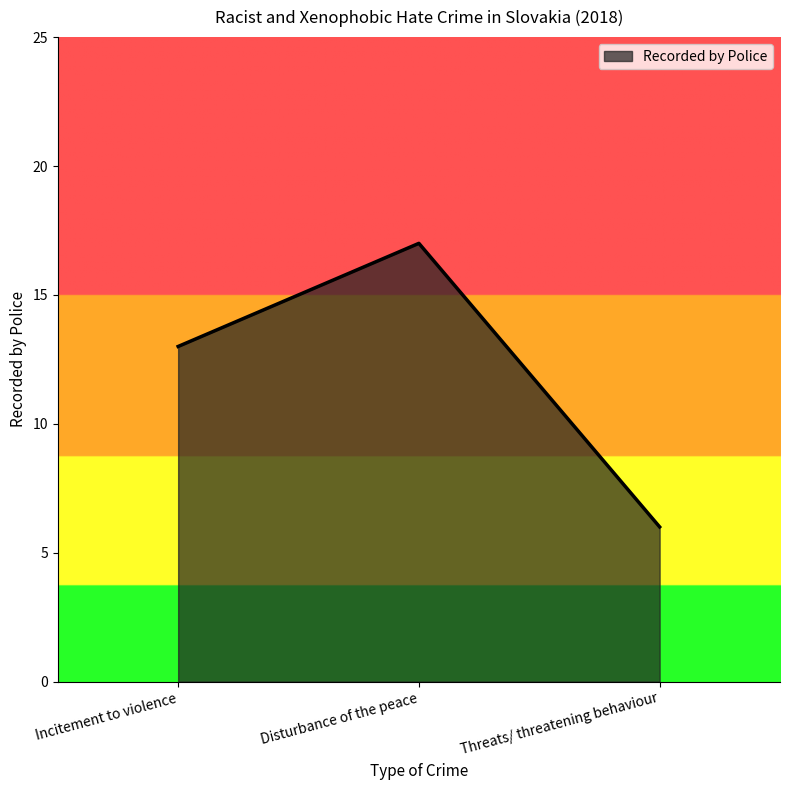

True or false: the data shows 28 at Disturbance of the peace.

False